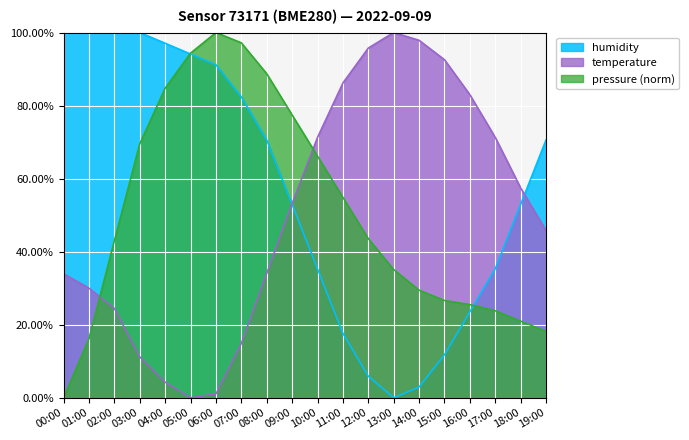

What are all the series names shown in the legend?

humidity, temperature, pressure (norm)